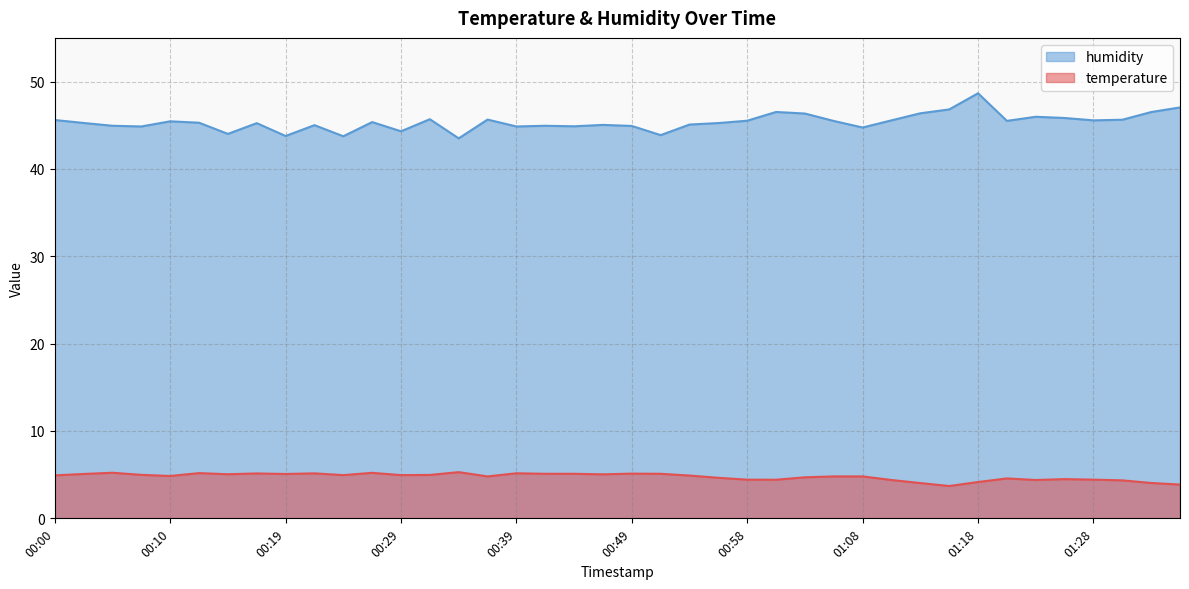

Between 00:56 and 01:26, which series saw the biggest shift?

humidity